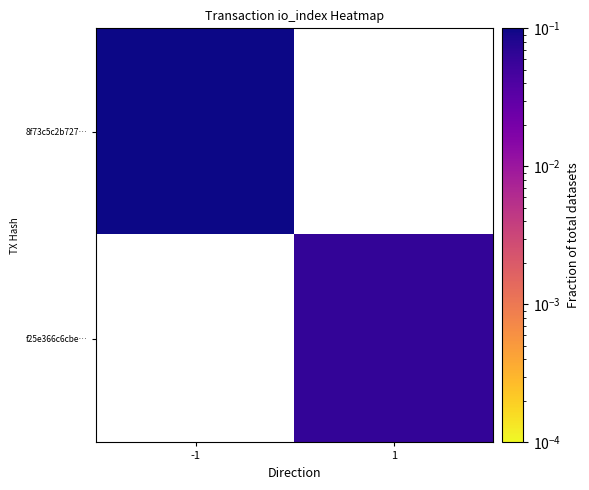

Which category has the lowest value in the 8f73c5c2b727… series?

-1